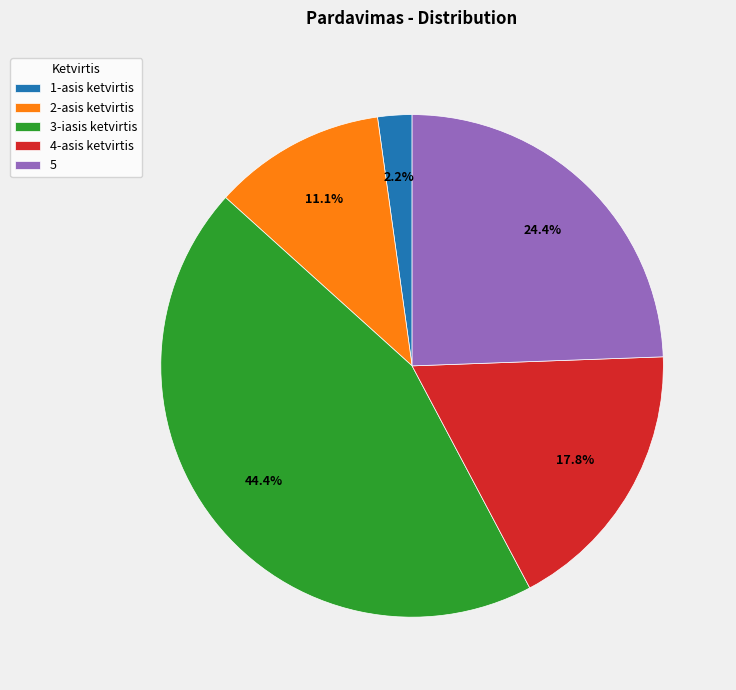

To the nearest percent, what percentage of the pie is 1-asis ketvirtis?

2%